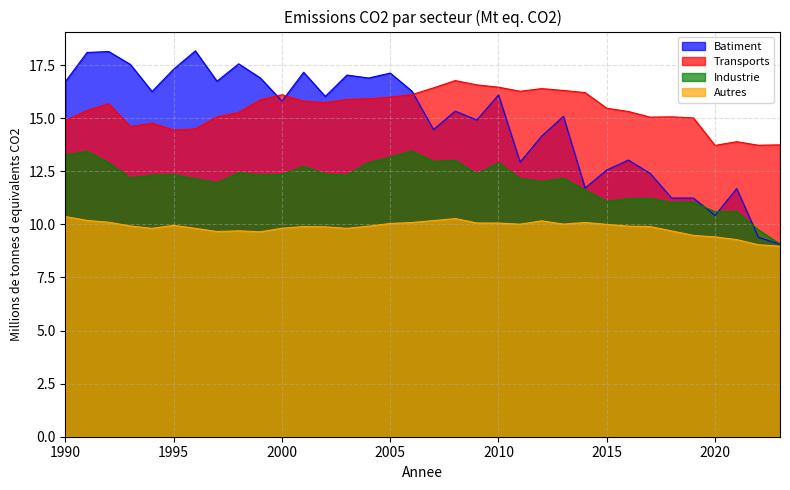

How many lines are shown in the chart?

4